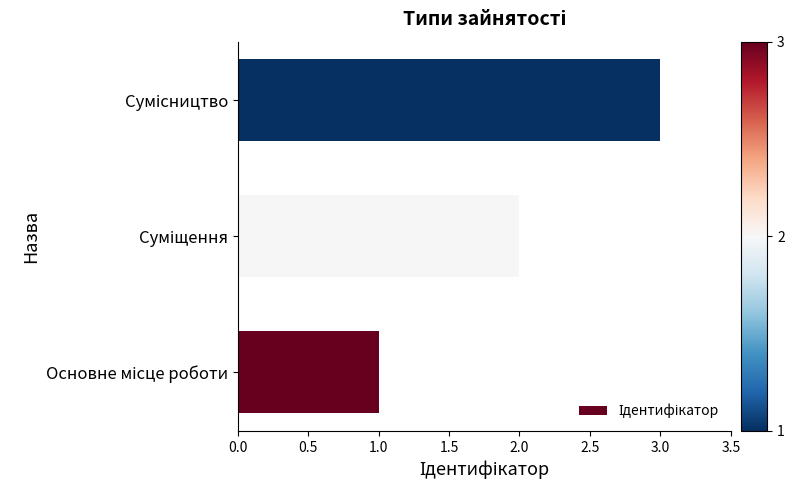

What is the greatest value displayed?

3